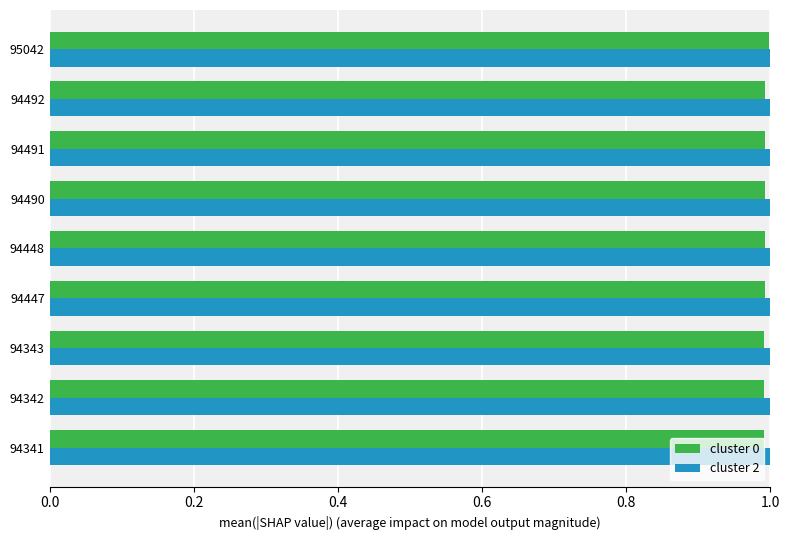

The cluster 2 series shows 0.5 at 95042. True or false?

False